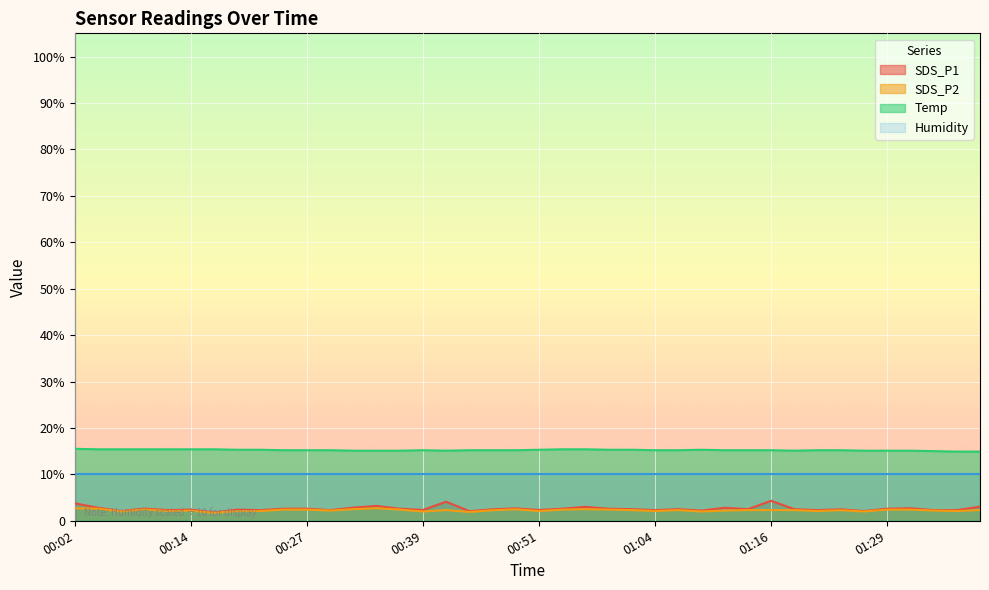

At how many categories does at least one series exceed 8?

40